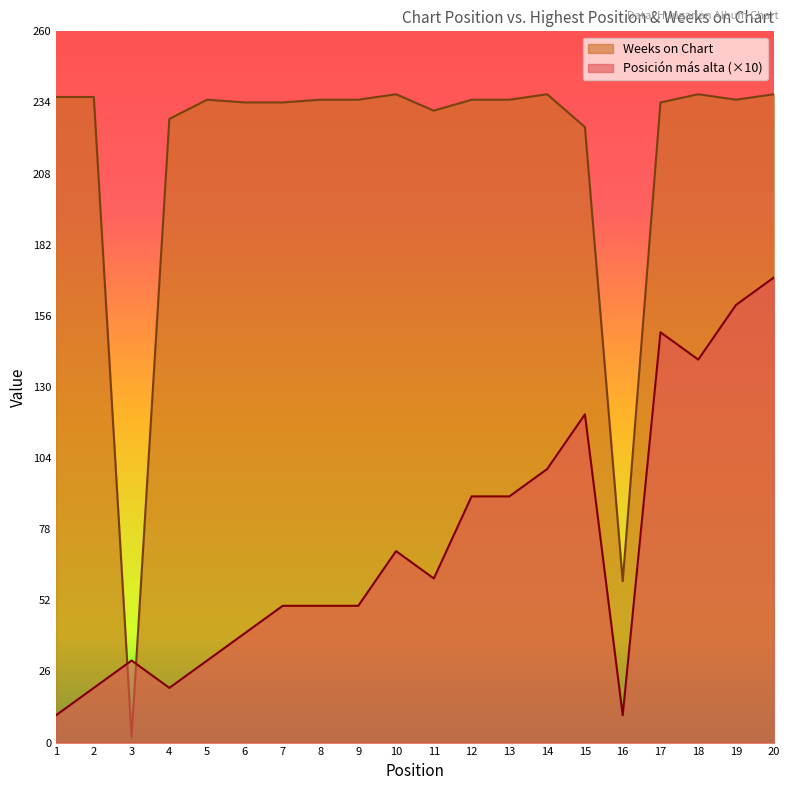

How many values in the Weeks on Chart series are below 235?

8